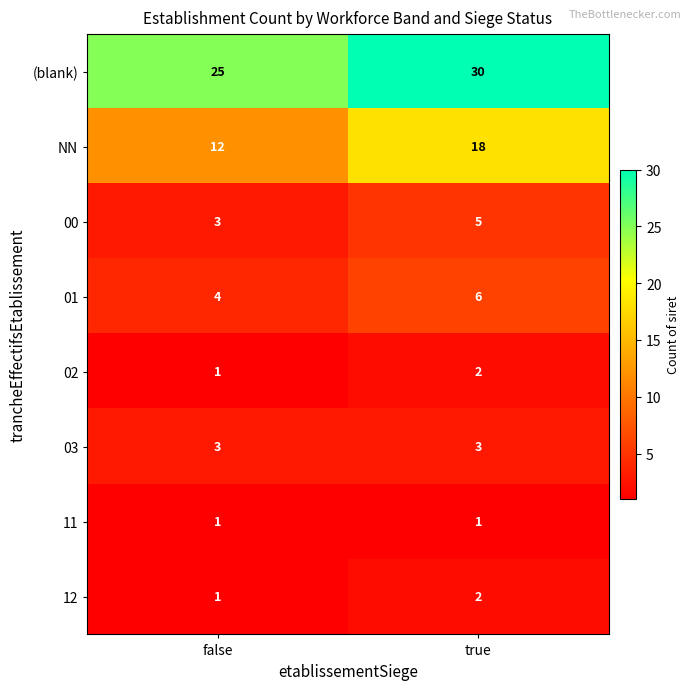

Which series has the largest range (max minus min)?

NN